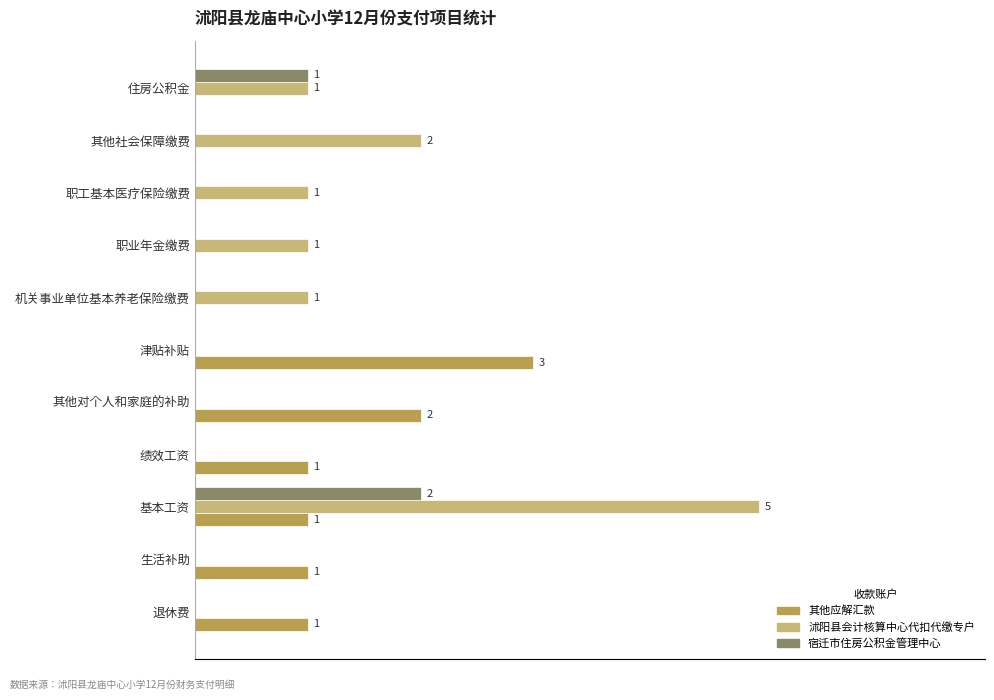

How many groups of bars are there?

11